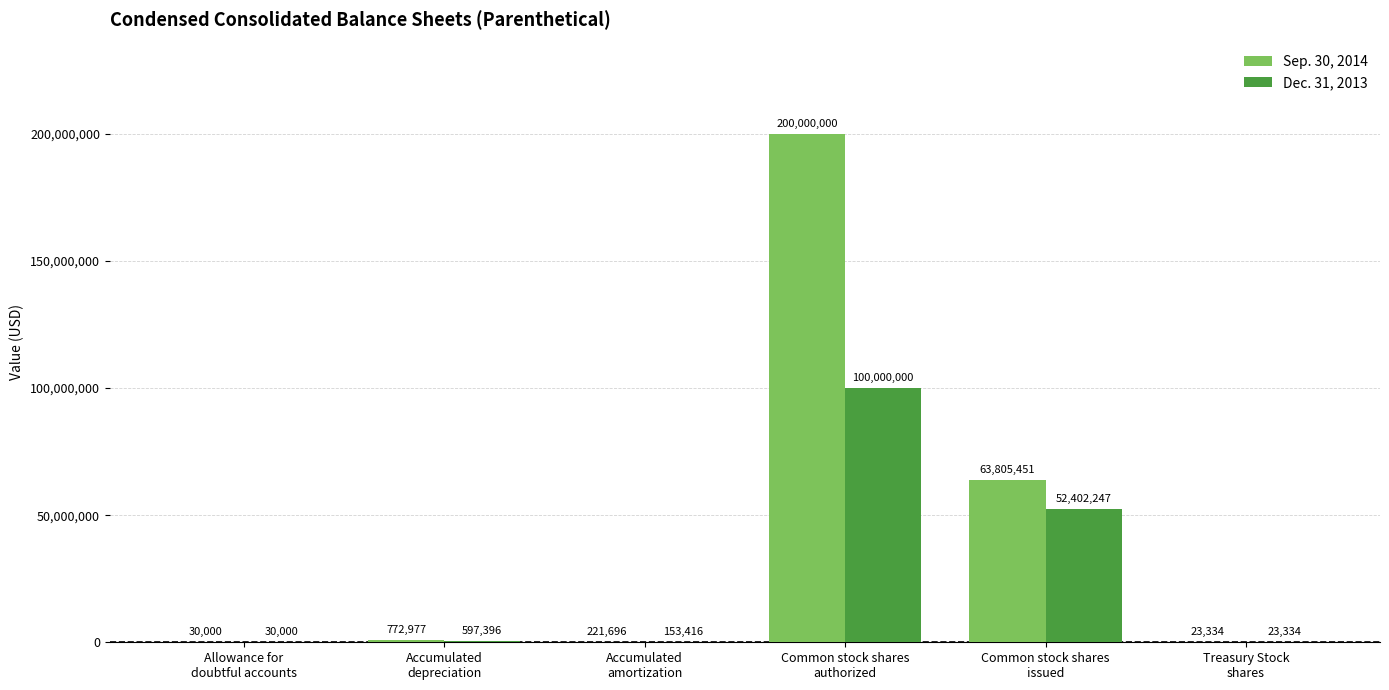

What is the total value across all series at Allowance for
doubtful accounts?

60000